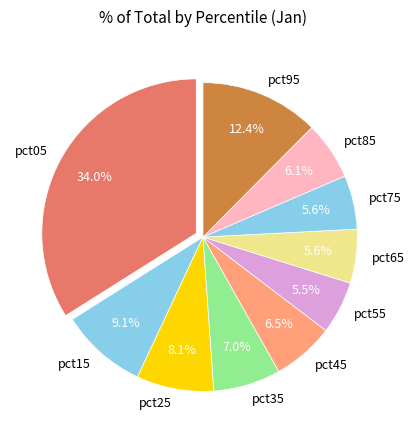

Which slice is the largest?

pct05